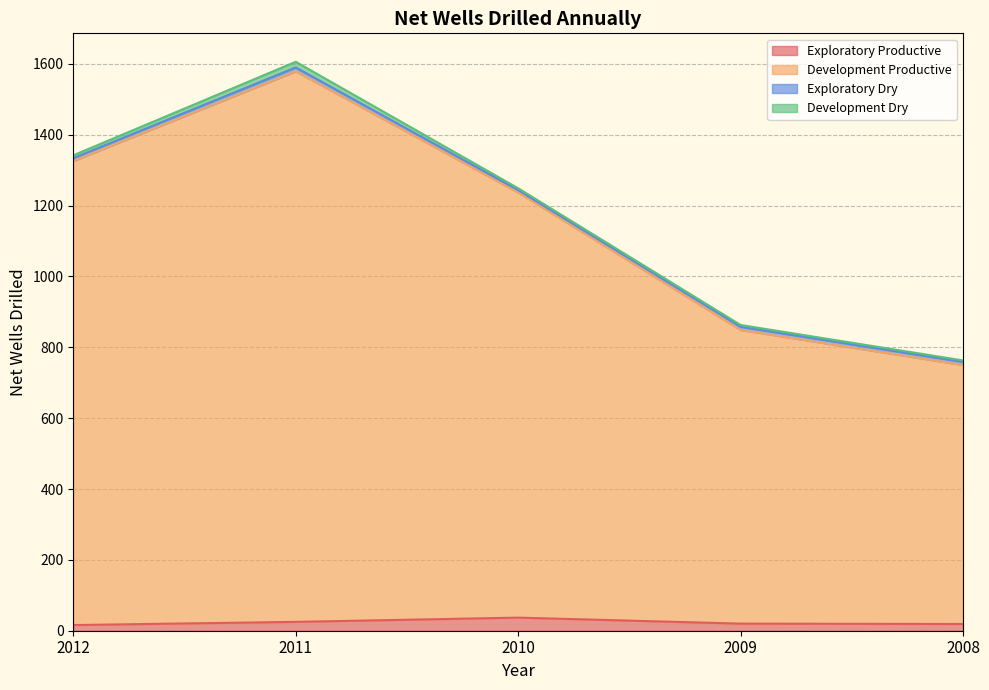

What is the average value of the Exploratory Productive series?

23